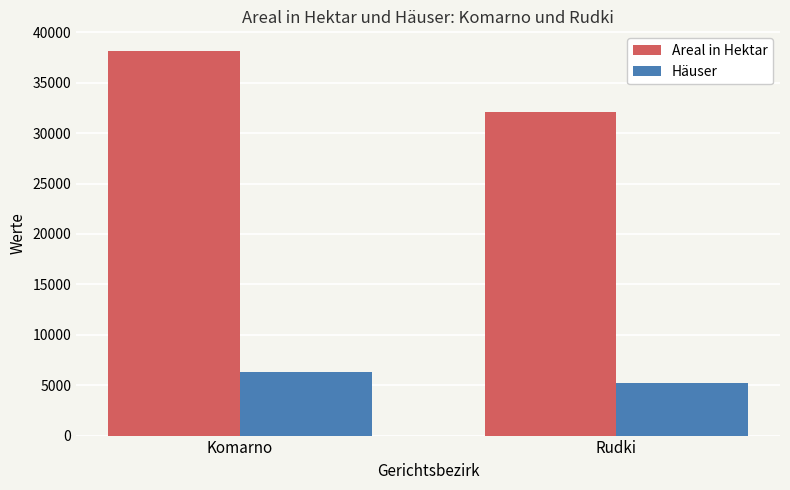

What is the value of the Häuser bar at the 2nd from the left?

5262